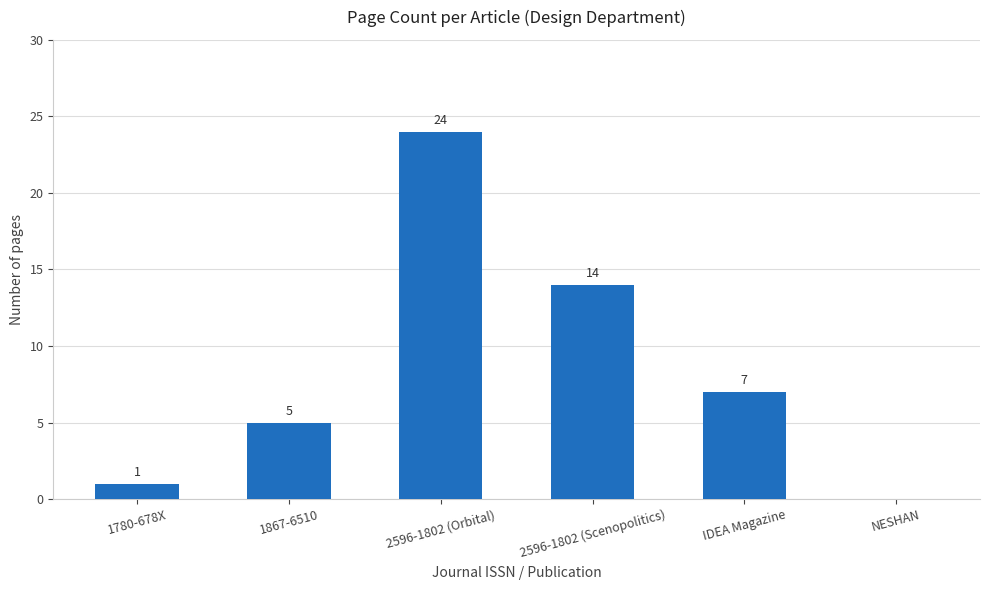

Which category has the highest value across all series?

2596-1802 (Orbital)